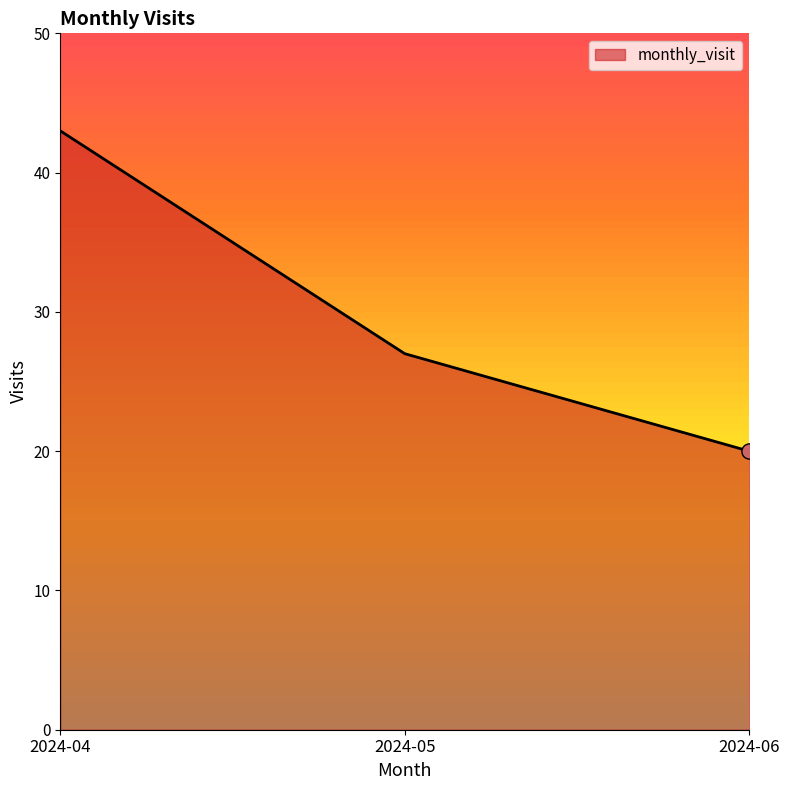

Approximately how many times larger is the value at 2024-04 compared to 2024-06?

2.1